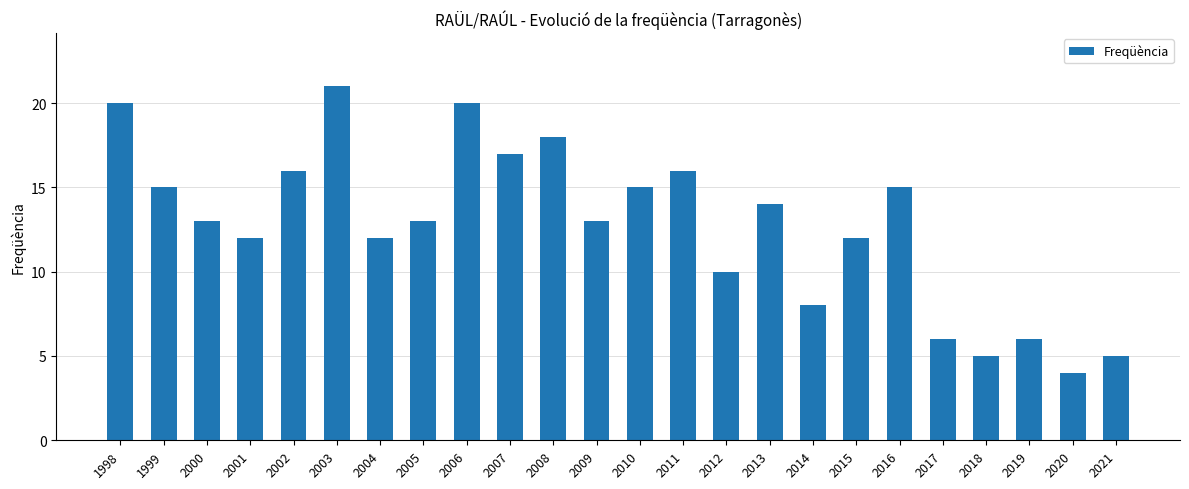

Count the number of data series in this chart.

1